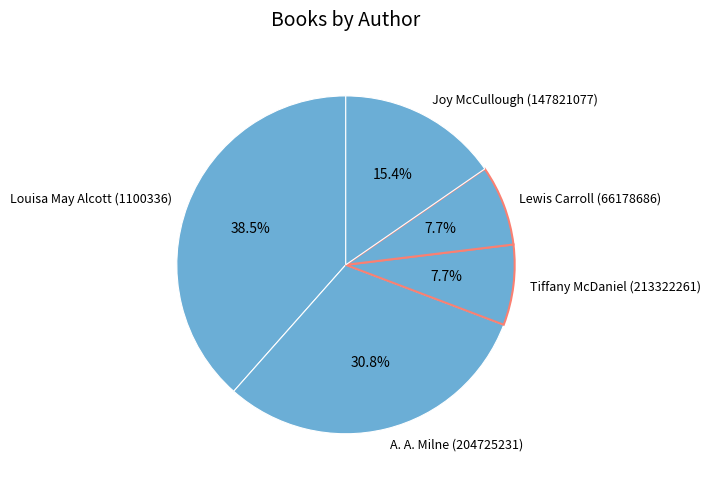

Combined, do Louisa May Alcott (1100336) and Lewis Carroll (66178686) account for over 50%?

No